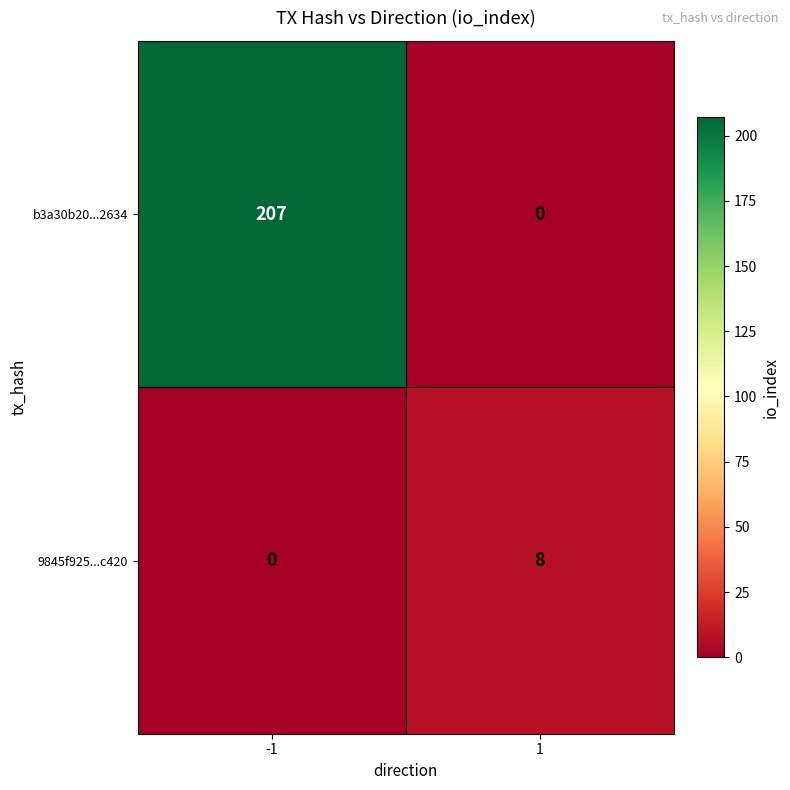

Reading left to right, what are all the values shown in this chart?

b3a30b20...2634: 207	0
9845f925...c420: 0	8